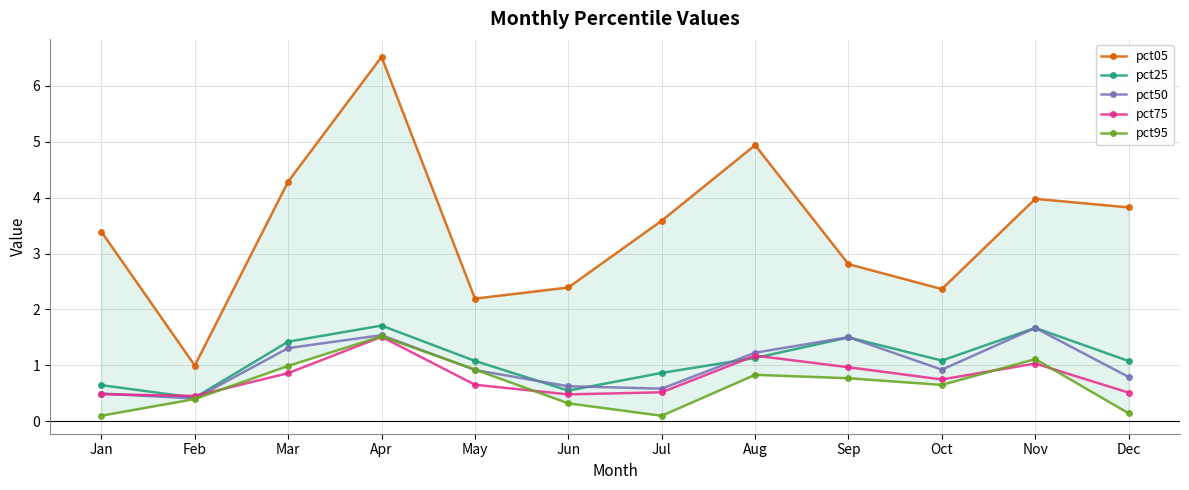

Reading left to right, list all the values displayed in this chart.

pct05: 3.4	1.0	4.3	6.5	2.2	2.4	3.6	4.9	2.8	2.4	4.0	3.8
pct25: 0.6	0.4	1.4	1.7	1.1	0.5	0.9	1.1	1.5	1.1	1.7	1.1
pct50: 0.5	0.4	1.3	1.5	0.9	0.6	0.6	1.2	1.5	0.9	1.7	0.8
pct75: 0.5	0.5	0.9	1.5	0.7	0.5	0.5	1.2	1.0	0.7	1.0	0.5
pct95: 0.1	0.4	1.0	1.5	0.9	0.3	0.1	0.8	0.8	0.7	1.1	0.1